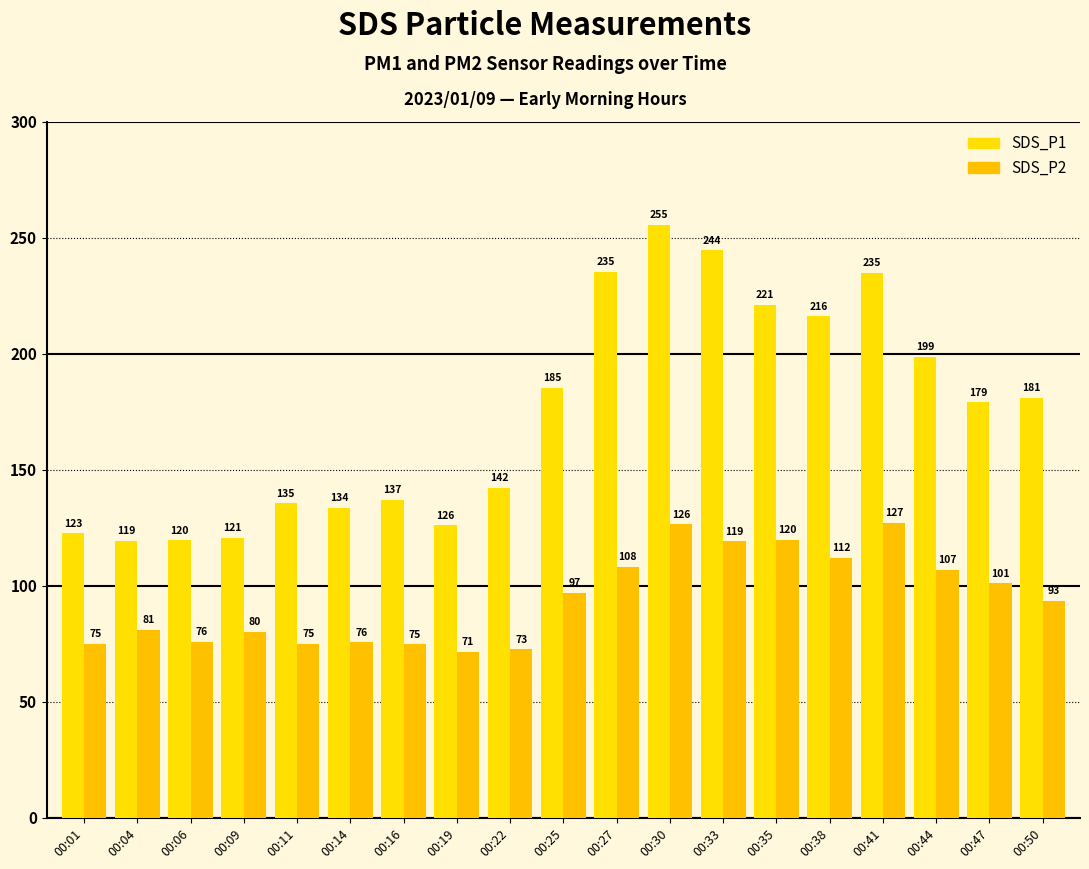

Reading right to left, transcribe all the data shown in this chart.

SDS_P1: 00:50=181.1	00:47=178.9	00:44=198.6	00:41=234.9	00:38=216.1	00:35=221.2	00:33=244.5	00:30=255.4	00:27=235.3	00:25=185.2	00:22=142.3	00:19=126.1	00:16=137.0	00:14=133.7	00:11=135.4	00:09=120.7	00:06=119.6	00:04=119.4	00:01=122.5
SDS_P2: 00:50=93.4	00:47=101.1	00:44=106.8	00:41=127.0	00:38=112.0	00:35=119.7	00:33=119.1	00:30=126.5	00:27=108.2	00:25=97.0	00:22=72.6	00:19=71.5	00:16=74.7	00:14=75.6	00:11=75.0	00:09=80.2	00:06=75.7	00:04=80.9	00:01=75.0